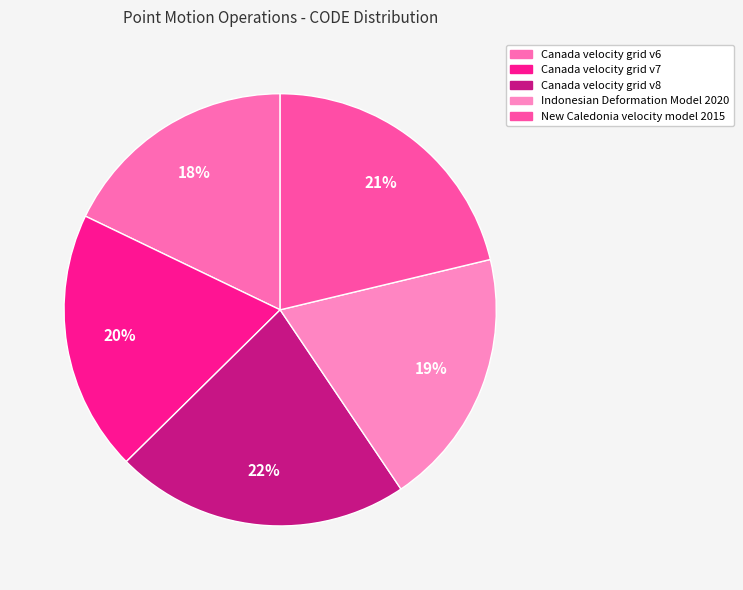

Which category has the biggest portion of the pie?

Canada velocity grid v8